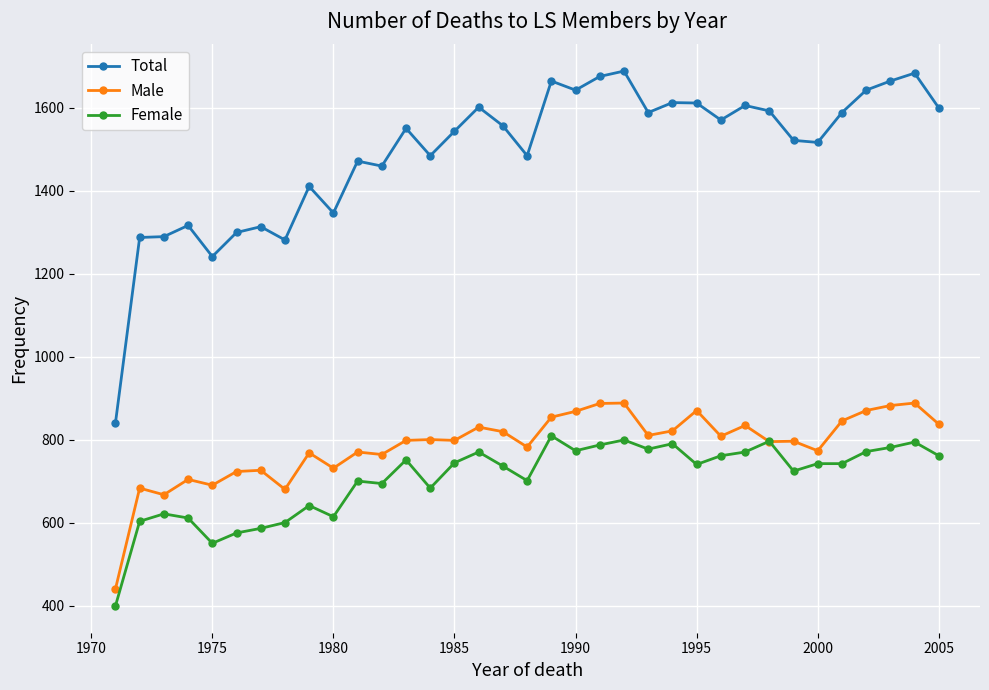

Does the chart display data point markers on the line(s)?

Yes